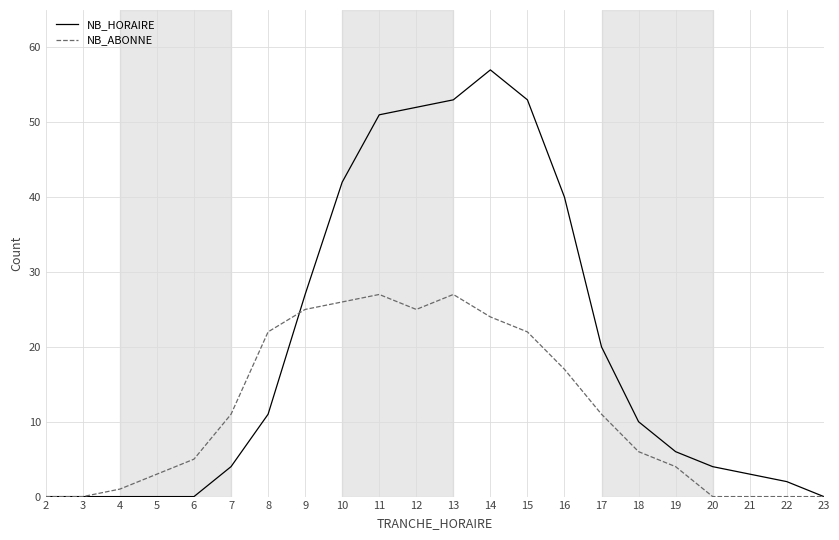

How many lines are shown in the chart?

2